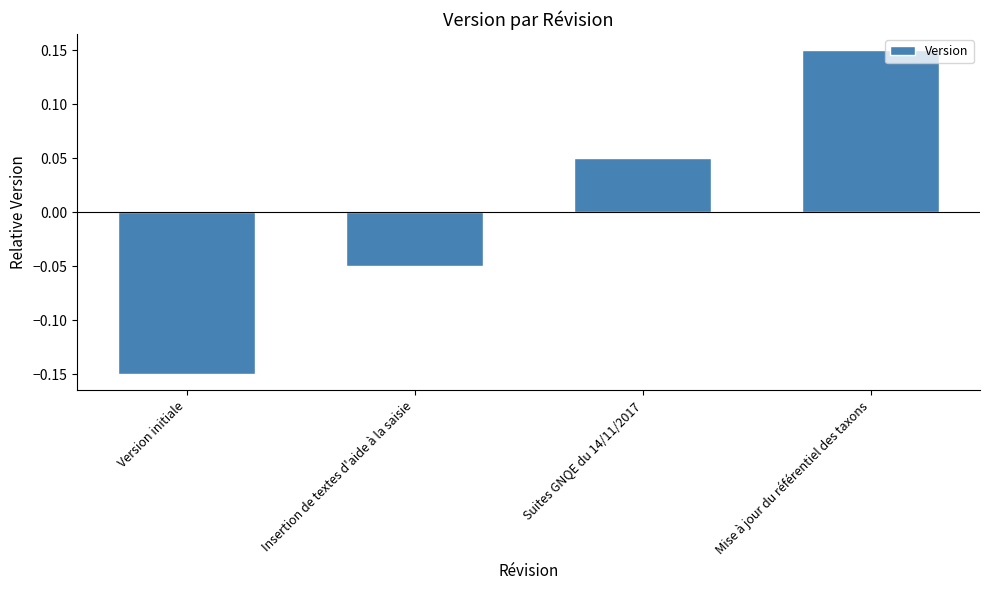

Count the number of values greater than 0.

2